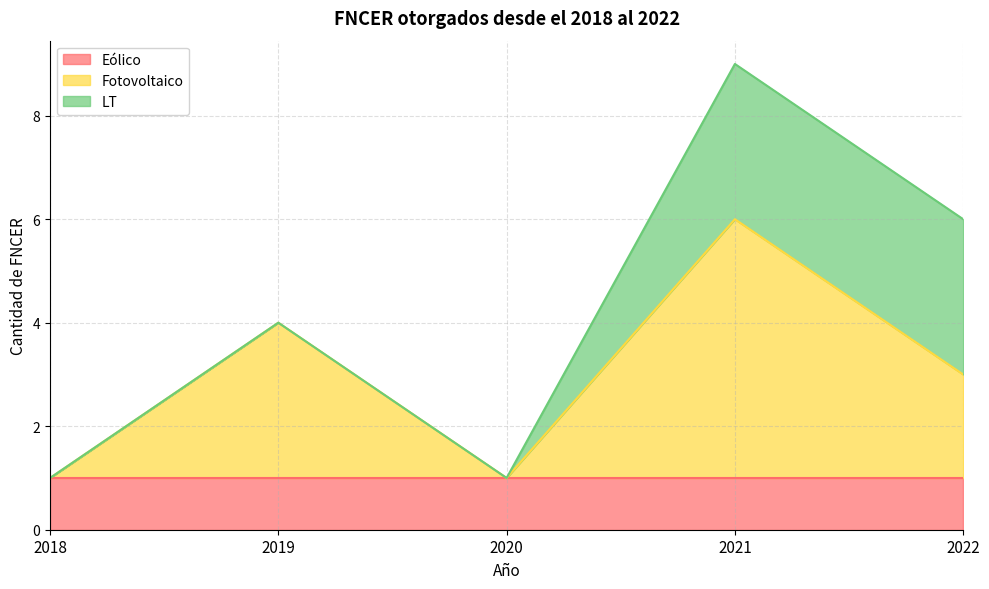

How many intersections are there between LT and Eólico?

1